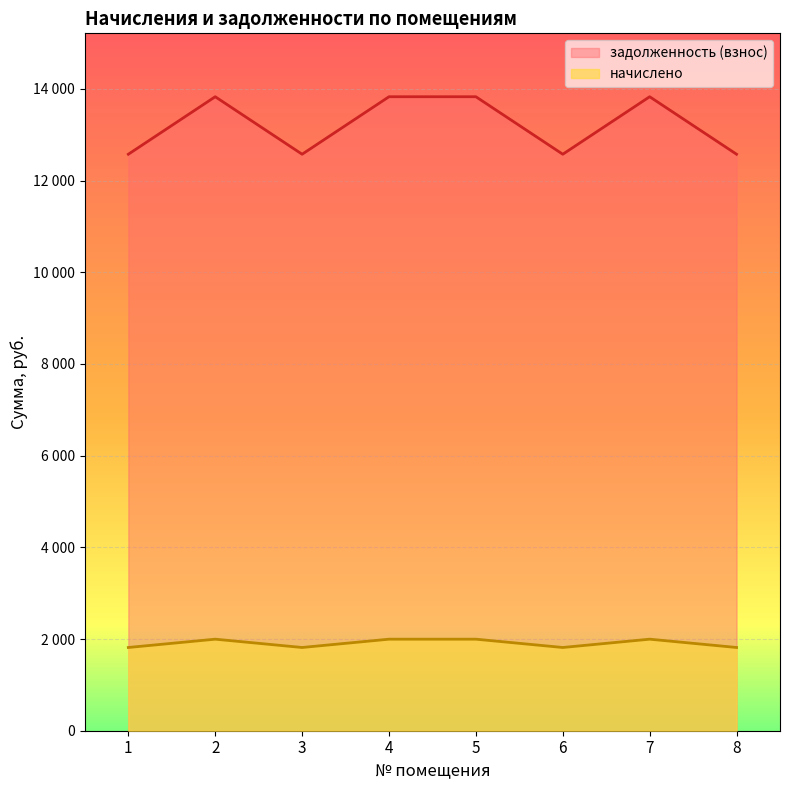

What is the spread (max minus min) of values at 1?

10759.8